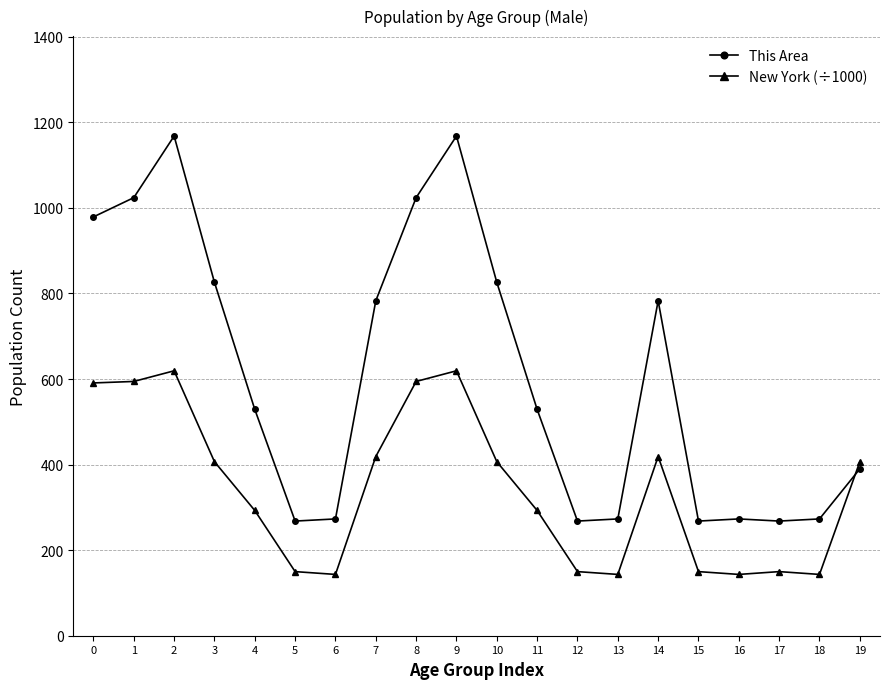

What is the difference between the maximum and minimum values in the This Area series?

900.0